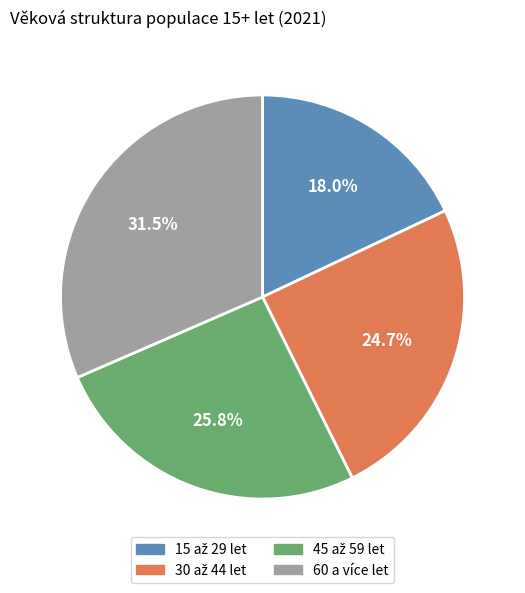

Which category has the biggest portion of the pie?

60 a více let